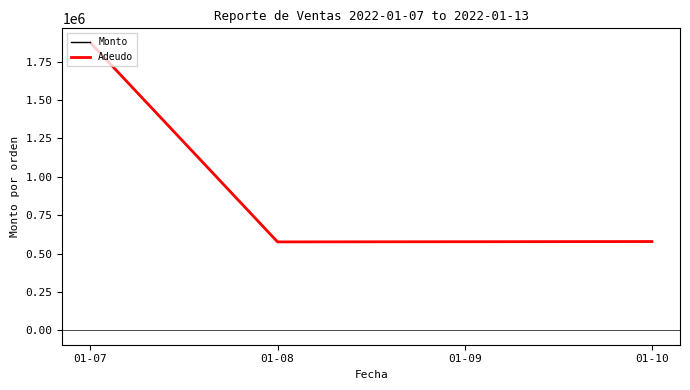

Reading left to right, list all the values displayed in this chart.

Monto: 1872917.5	575935.0	578200.0
Adeudo: 1872917.5	575935.0	578200.0